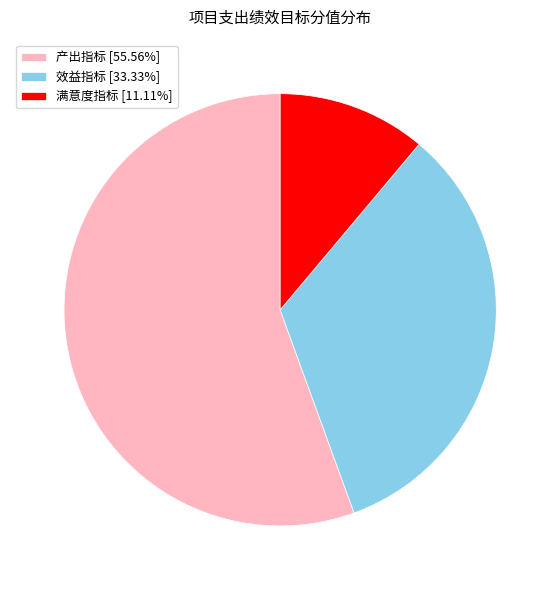

Which category has the smallest portion of the pie?

满意度指标